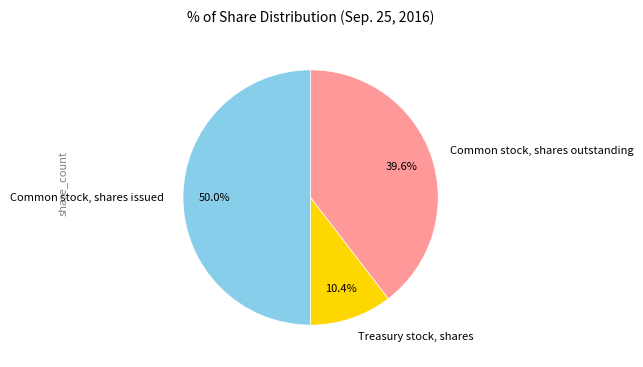

What portion of the pie excludes Common stock, shares issued?

50.0%